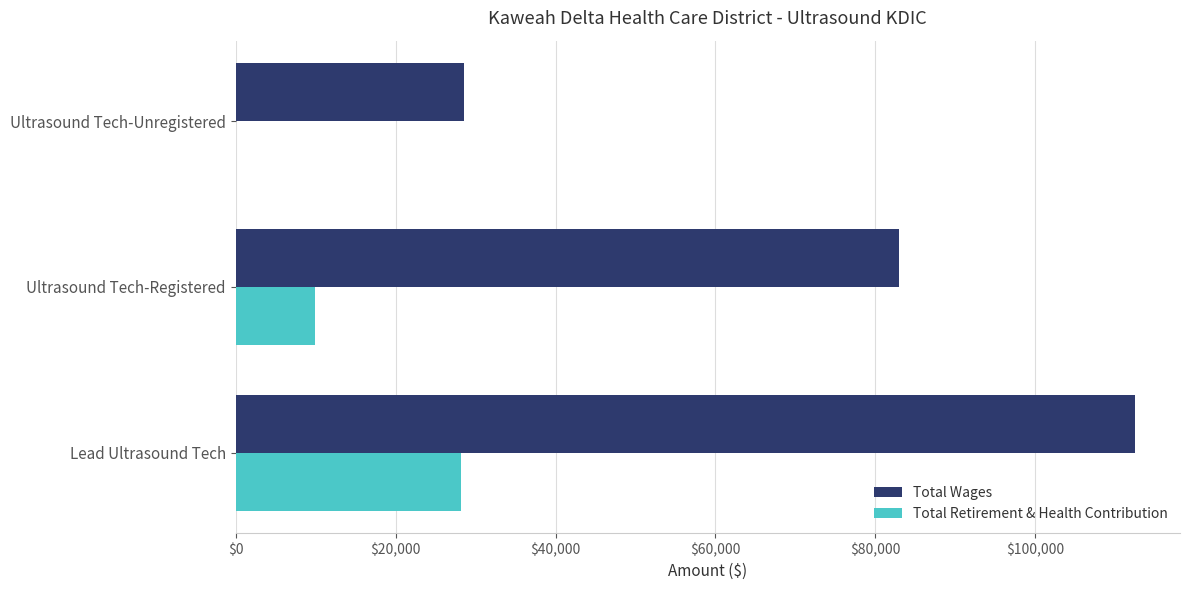

What is the sum of the Total Retirement & Health Contribution values at Ultrasound Tech-Registered and Lead Ultrasound Tech?

38014